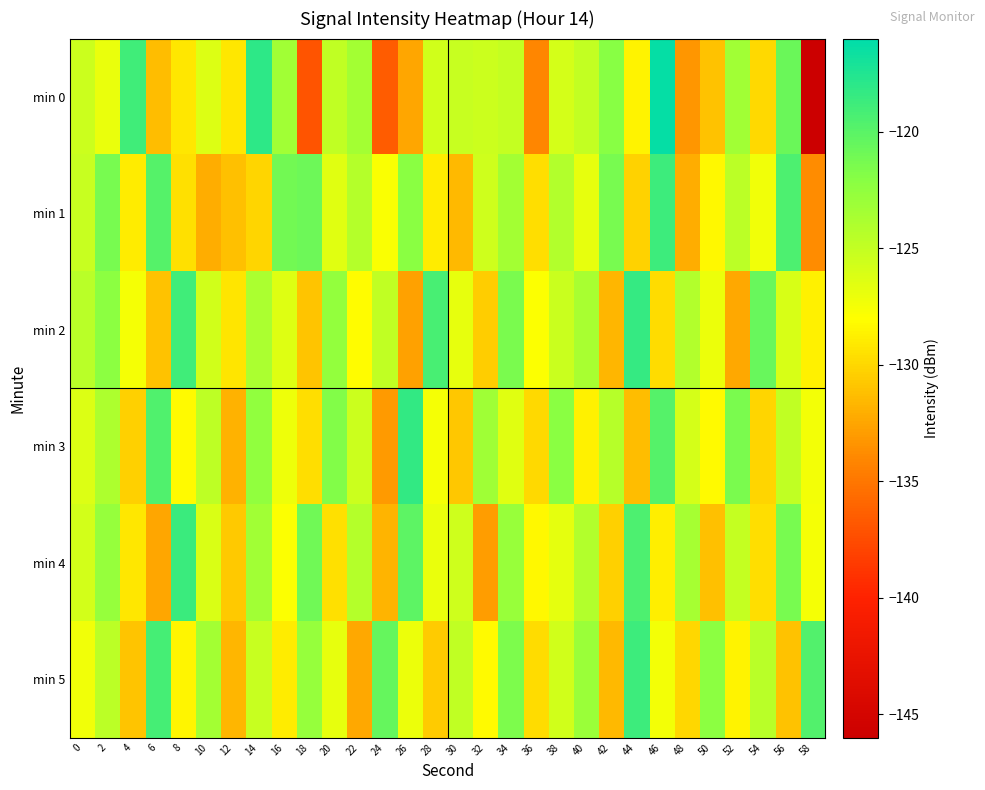

Which label corresponds to the smallest value in the chart?

58